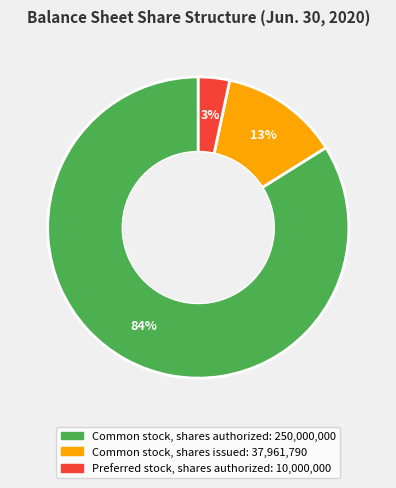

Does Common stock, shares authorized account for over 50% of the chart?

Yes